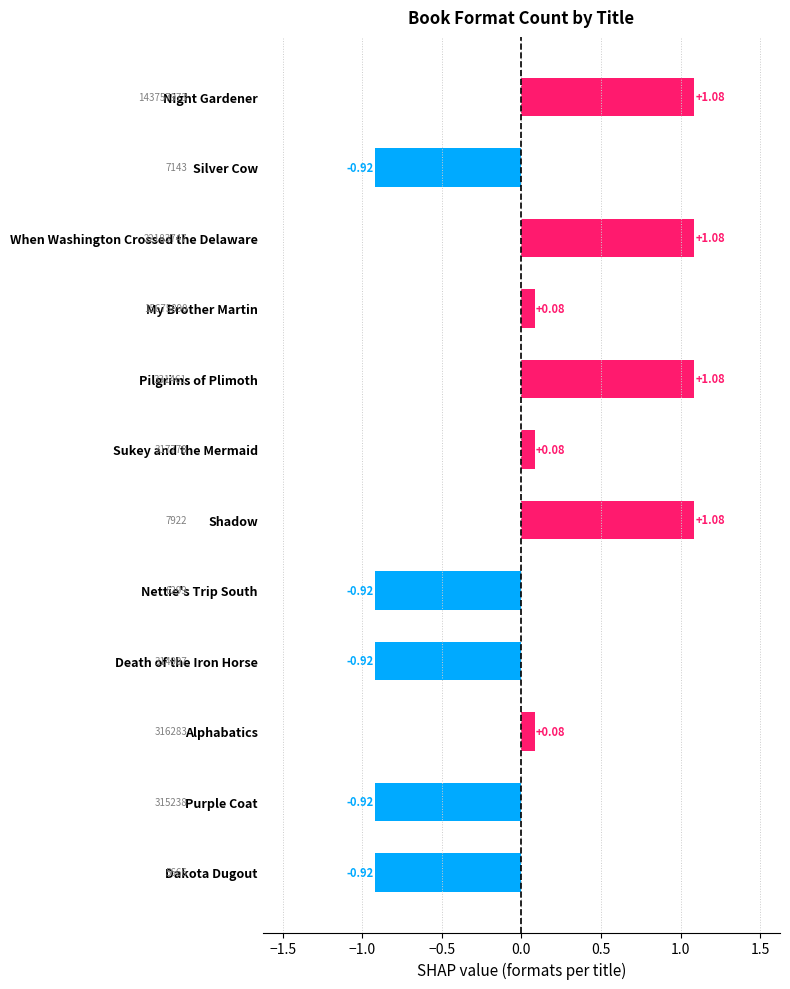

What is the label of the 8th bar from the bottom?

Pilgrims of Plimoth